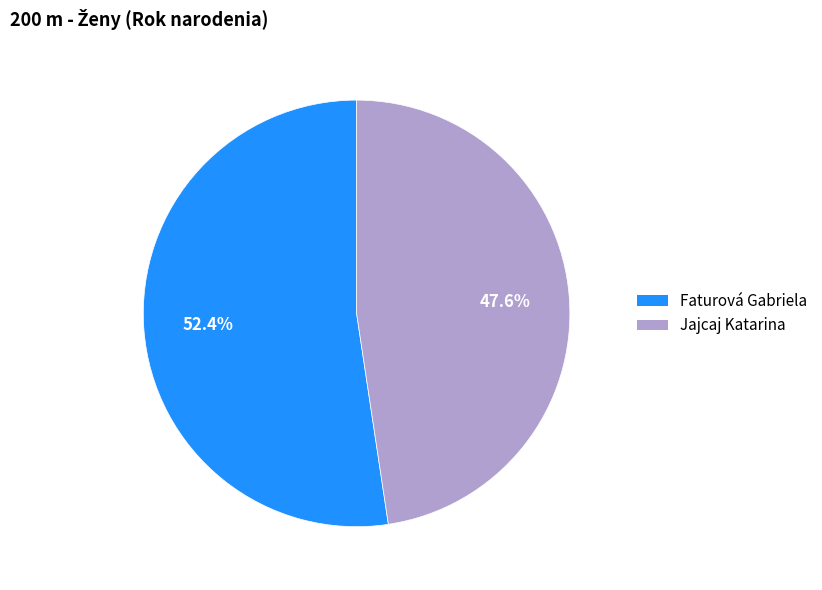

Between Faturová Gabriela and Jajcaj Katarina, which is larger?

Faturová Gabriela